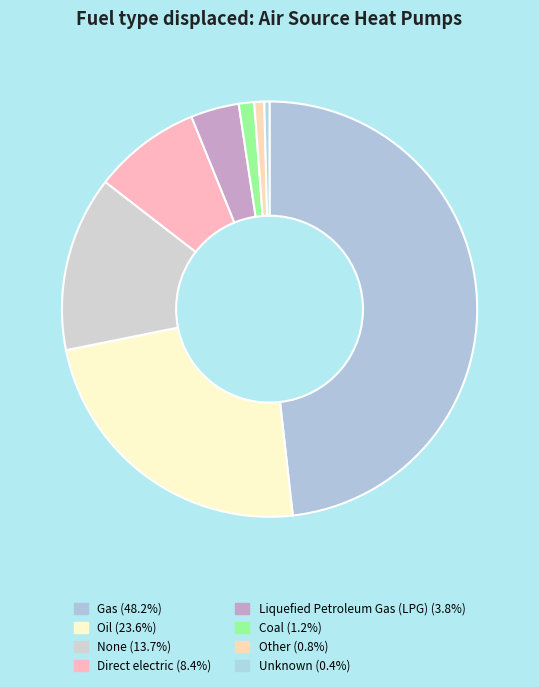

How many slices are in this pie chart?

8